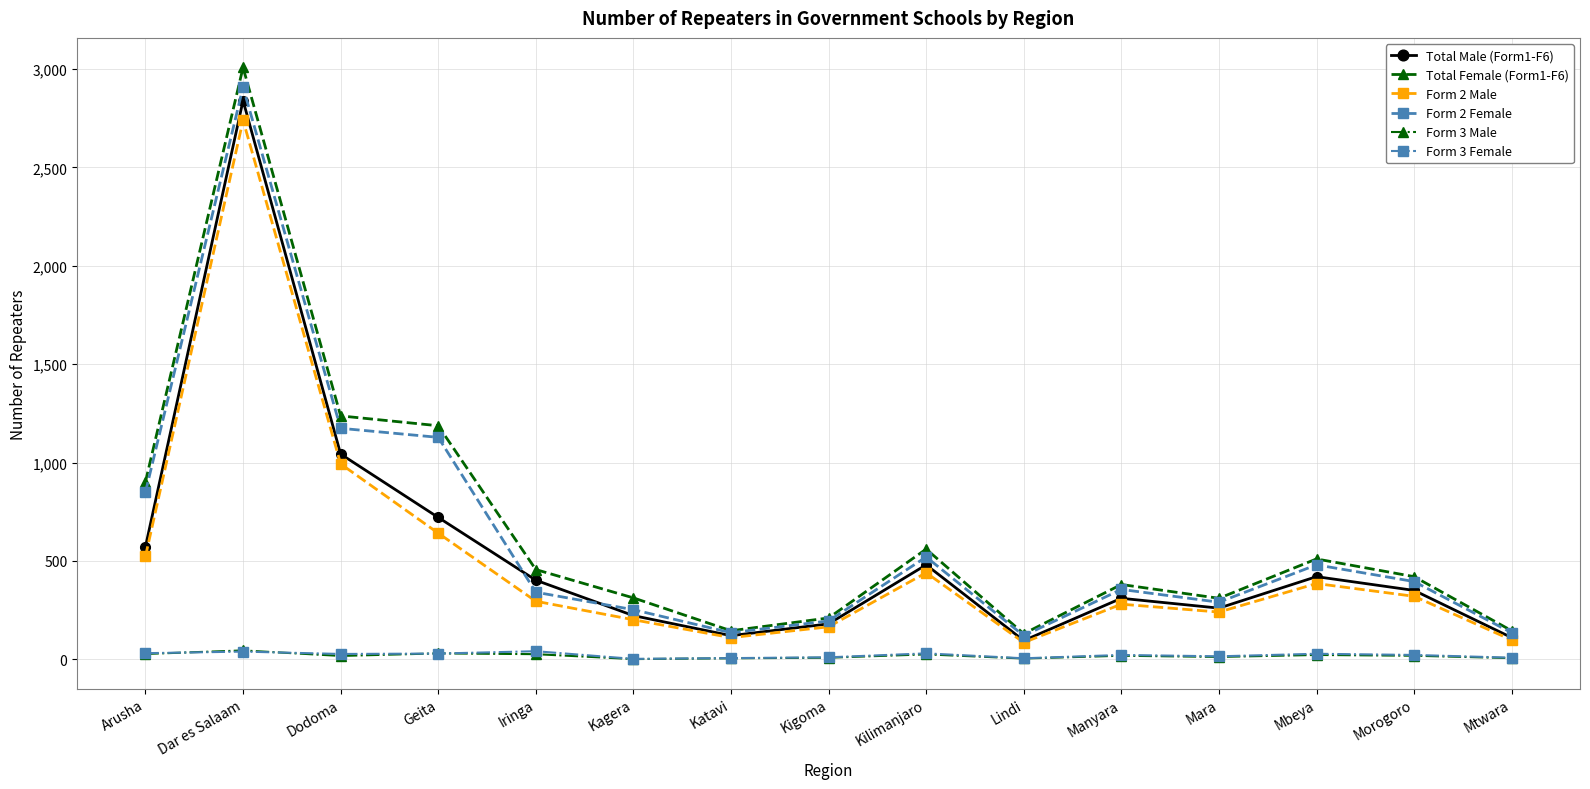

What is the sum of the Total Male (Form1-F6) values at Dodoma and Geita?

1764